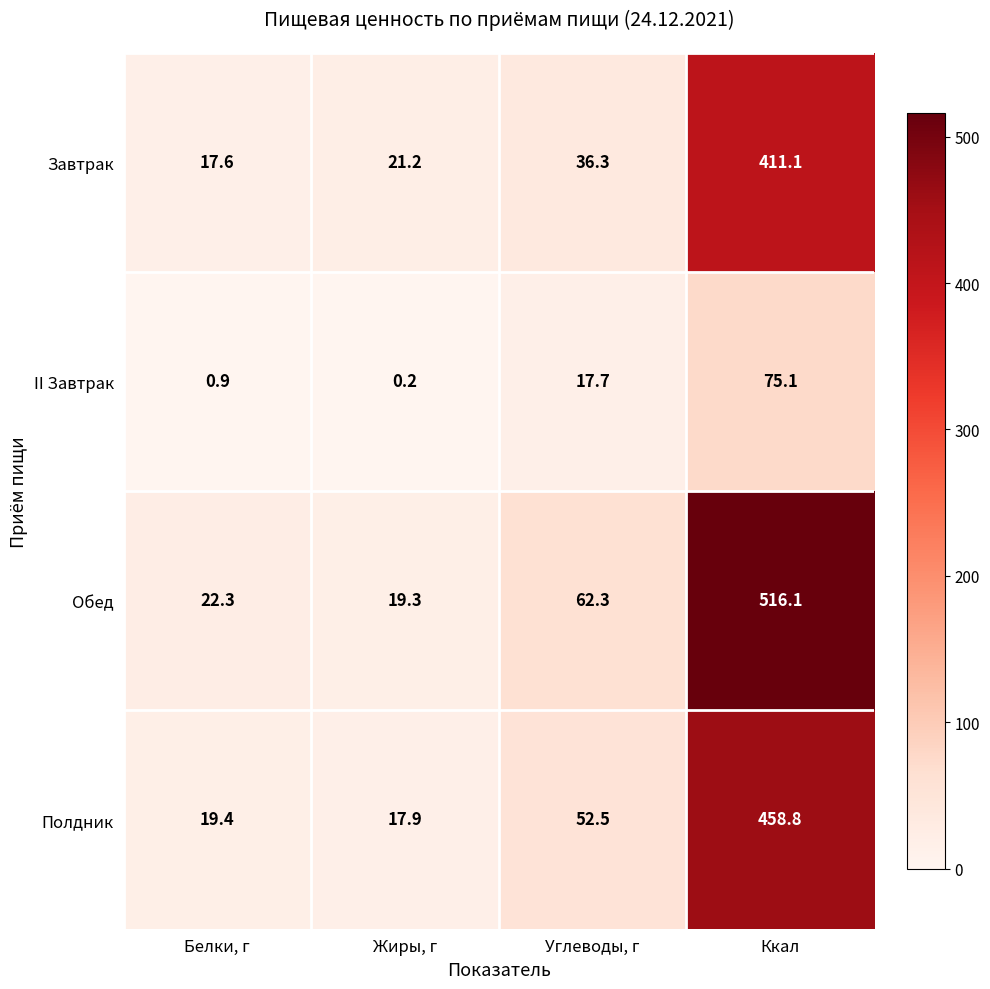

How many series are shown in this chart?

4